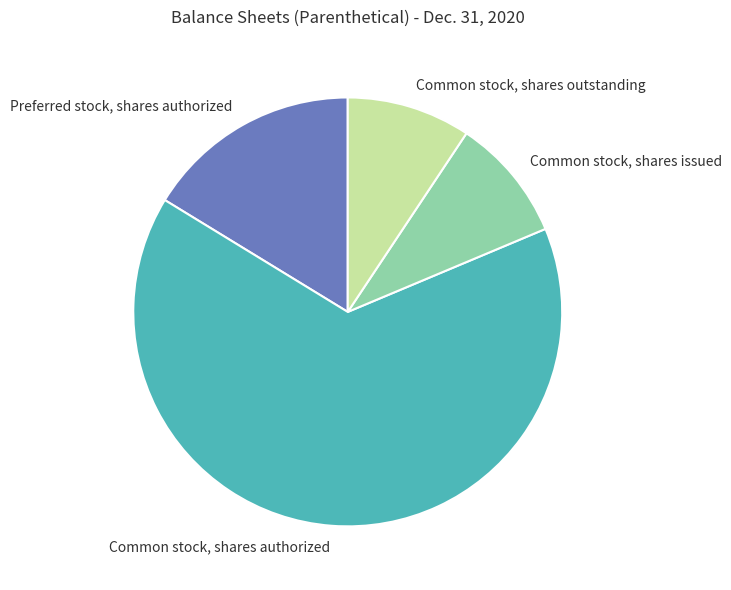

Is Common stock, shares issued the majority of the pie?

No